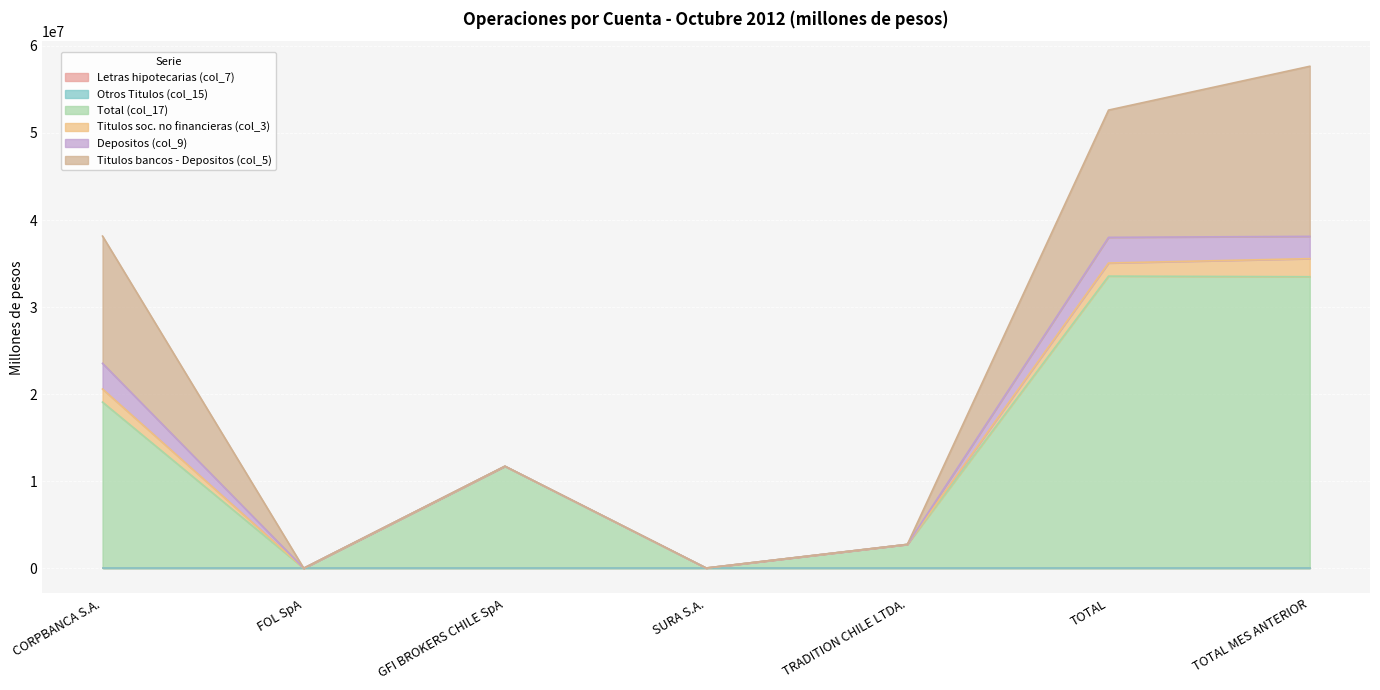

True or false: Total (col_17) and Depositos (col_9) cross at least once.

False